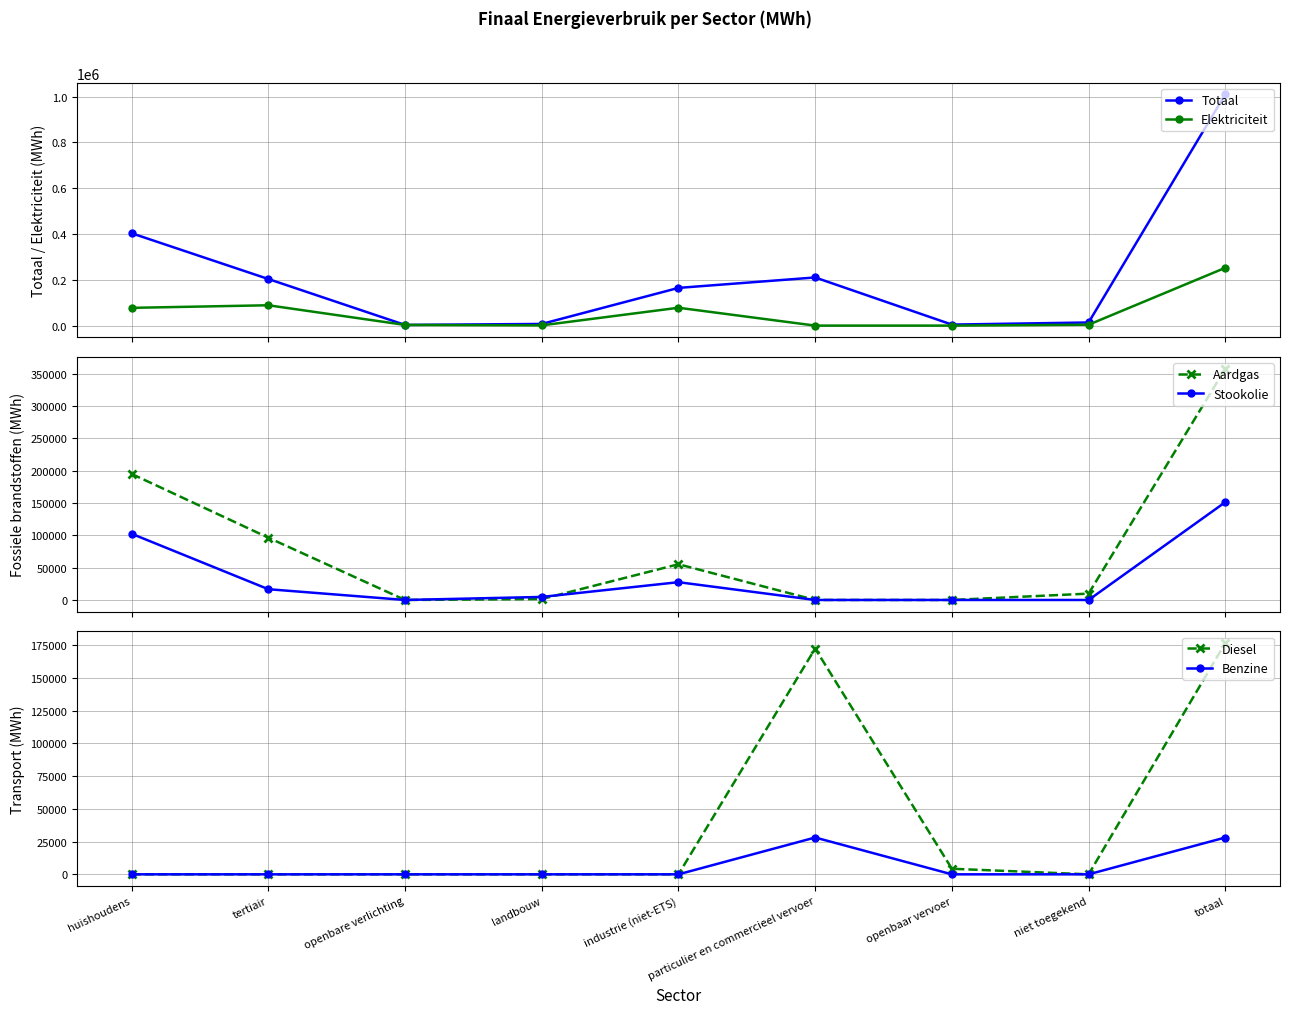

The value of Benzine at landbouw is 11509.5. True or false?

False